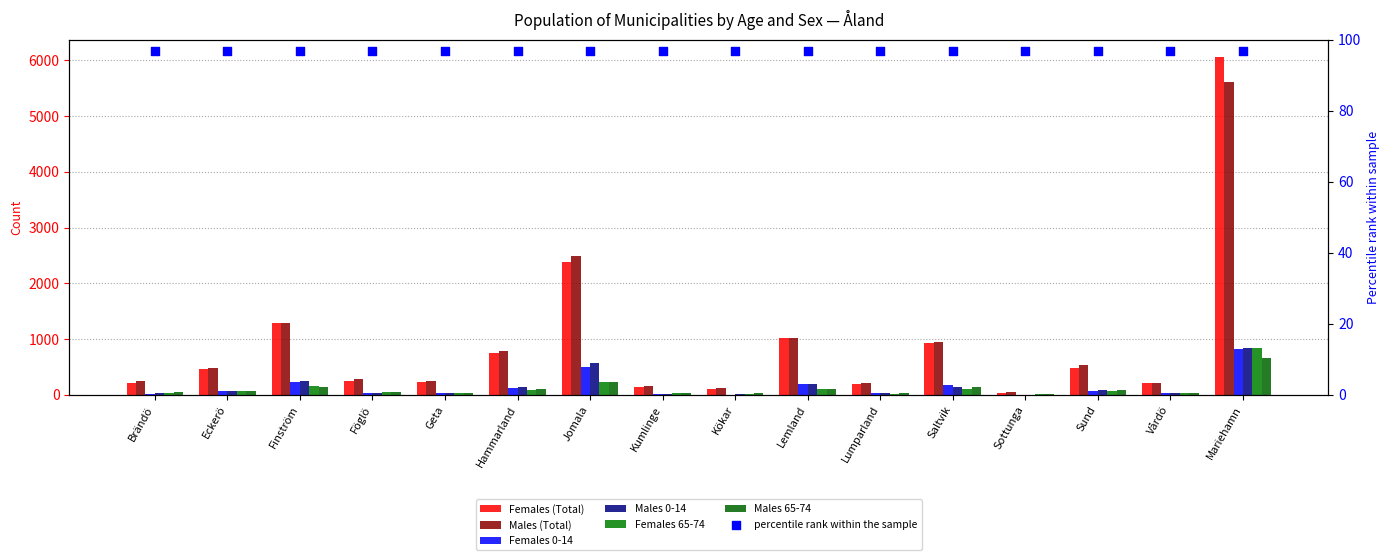

At how many categories does at least one series exceed 3598?

1